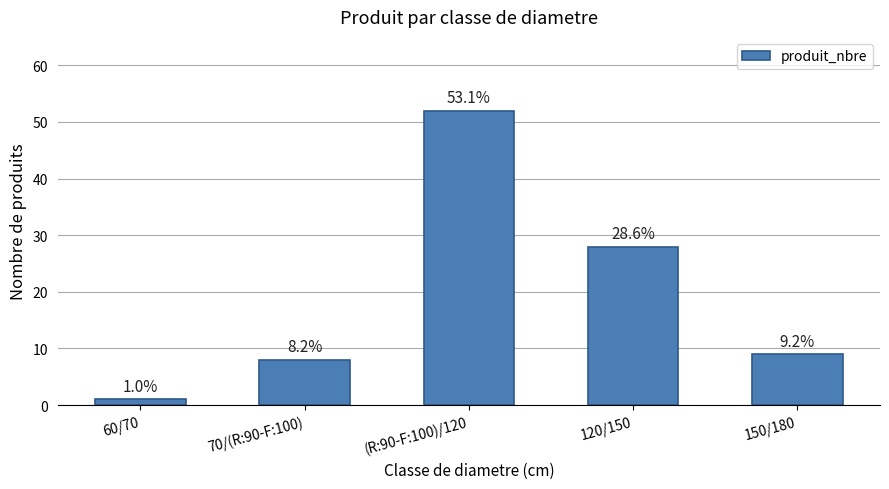

How many bars are there in total?

5